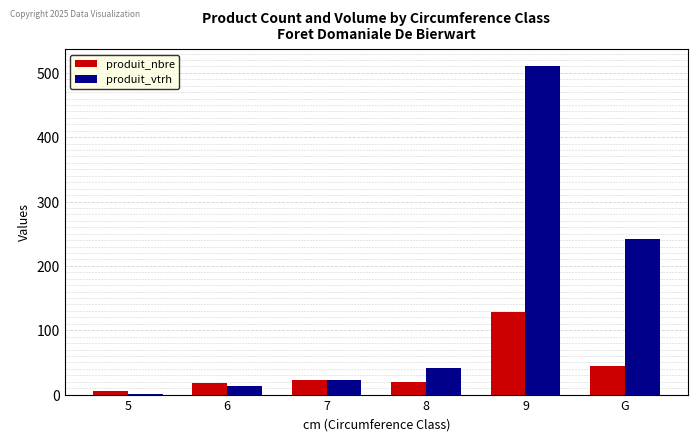

Which category has the highest value in the produit_vtrh series?

9